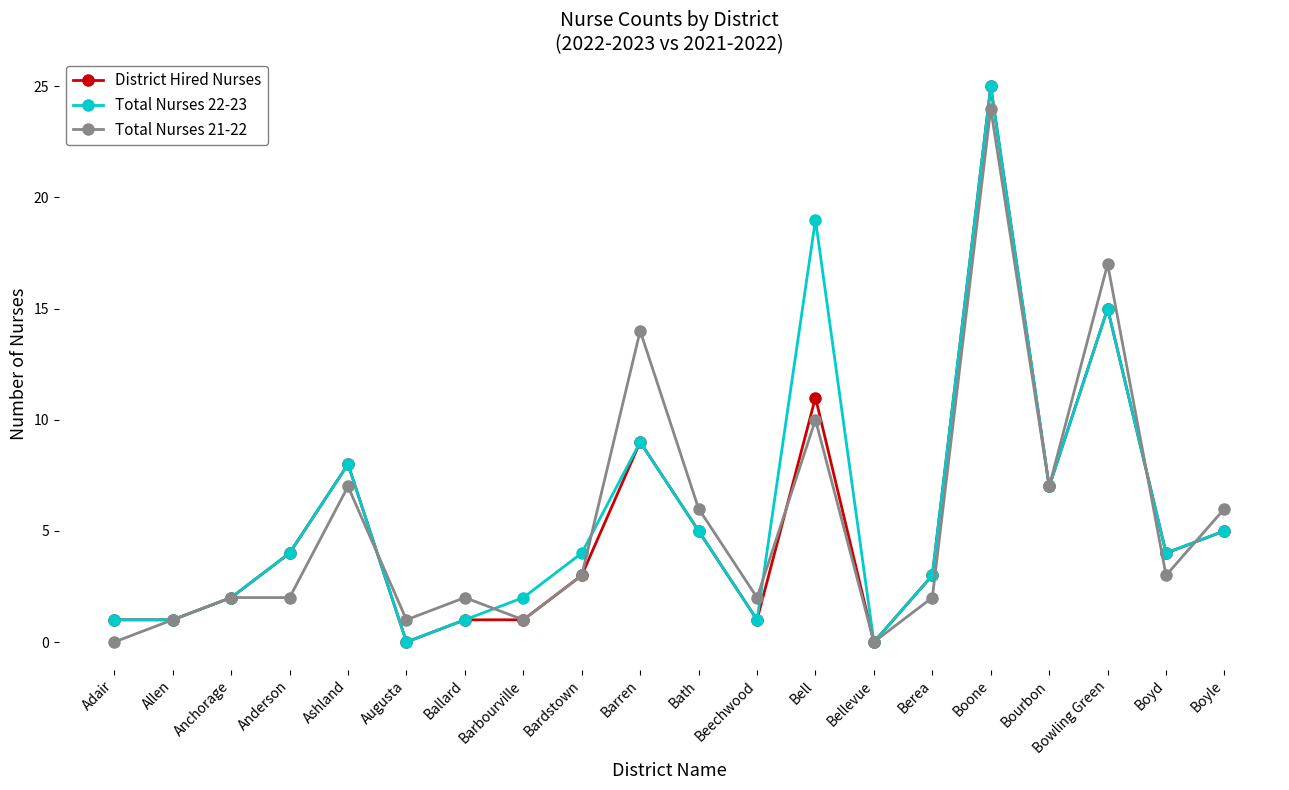

What is the spread (max minus min) of values at Bardstown?

1